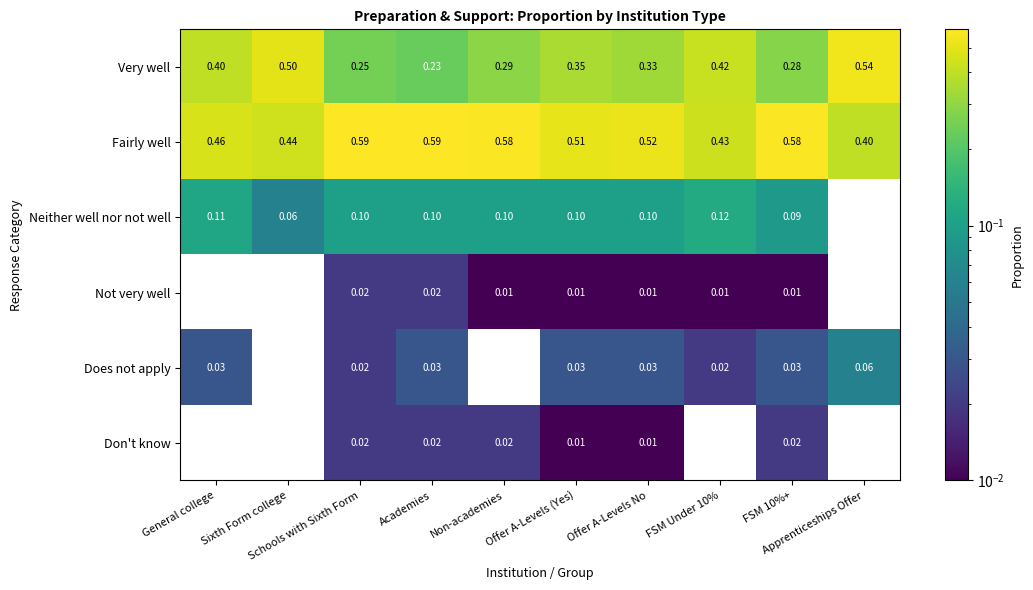

Which series has the largest total across all categories?

Fairly well